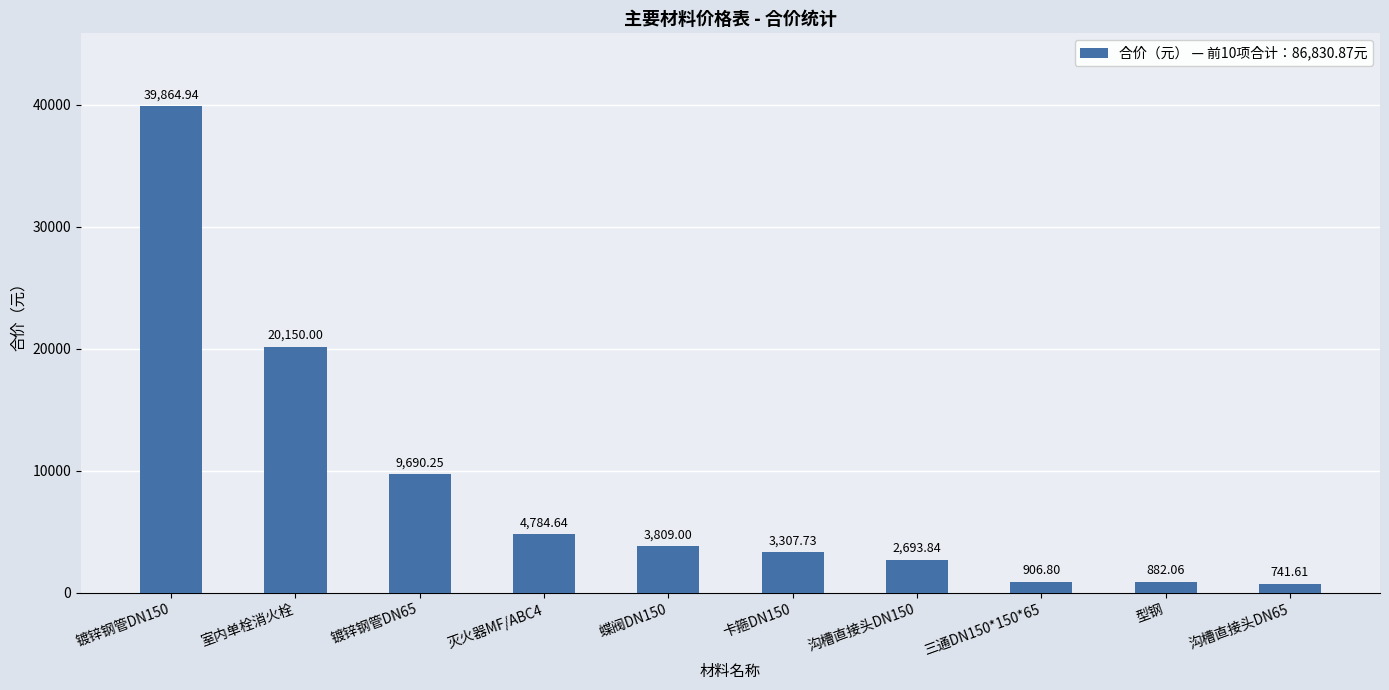

What is the ratio of the value at 沟槽直接头DN150 to the value at 沟槽直接头DN65?

3.6